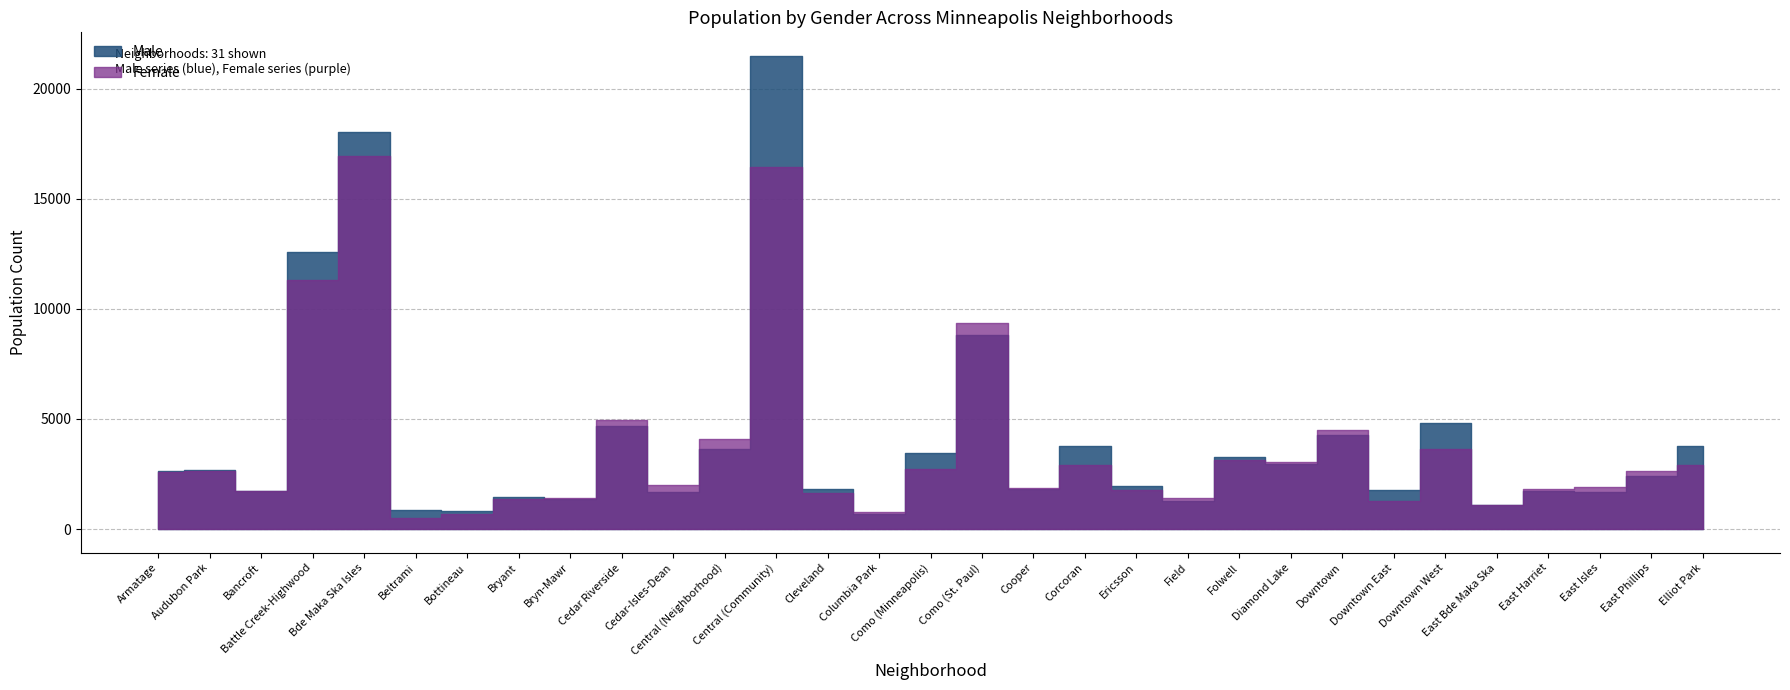

Is it true that Female equals 1110 at Cedar-Isles-Dean?

False